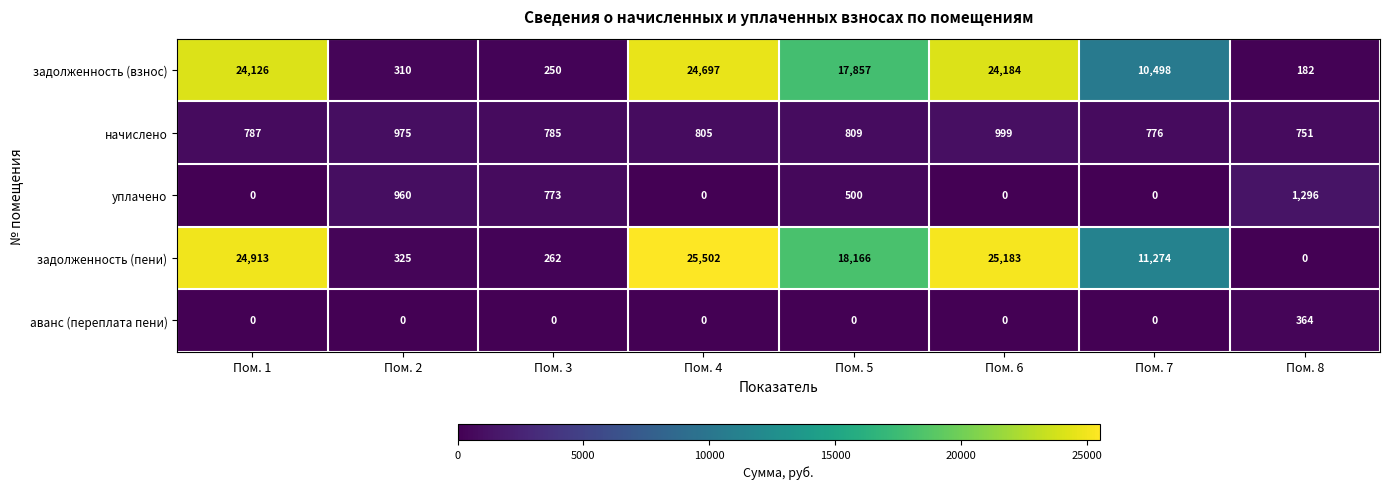

What is the difference between the maximum and minimum values in the задолженность (взнос) series?

24515